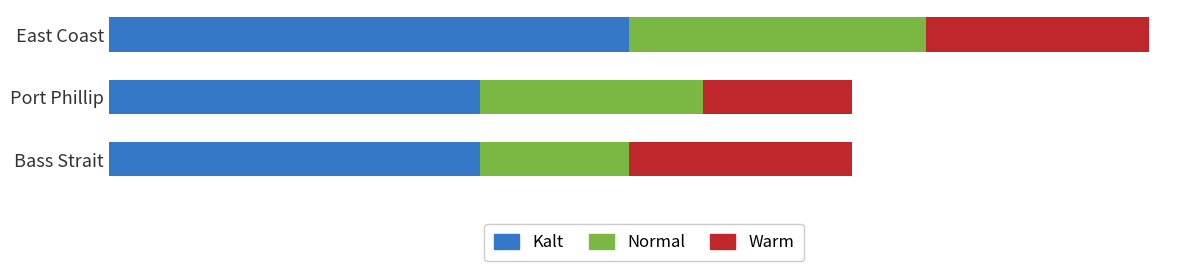

What are all the series names shown in the legend?

Kalt, Normal, Warm